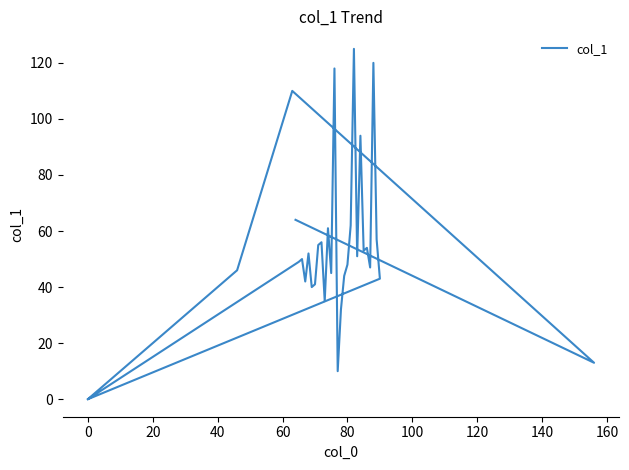

How many values are above zero?

30